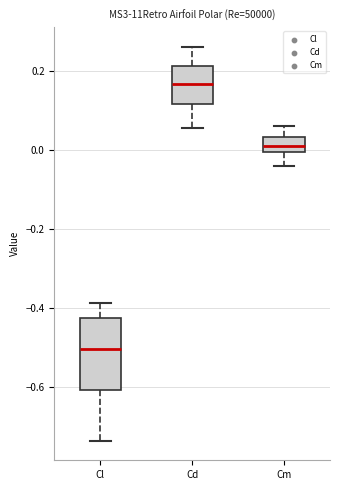

Which box's median line is the highest?

Cd